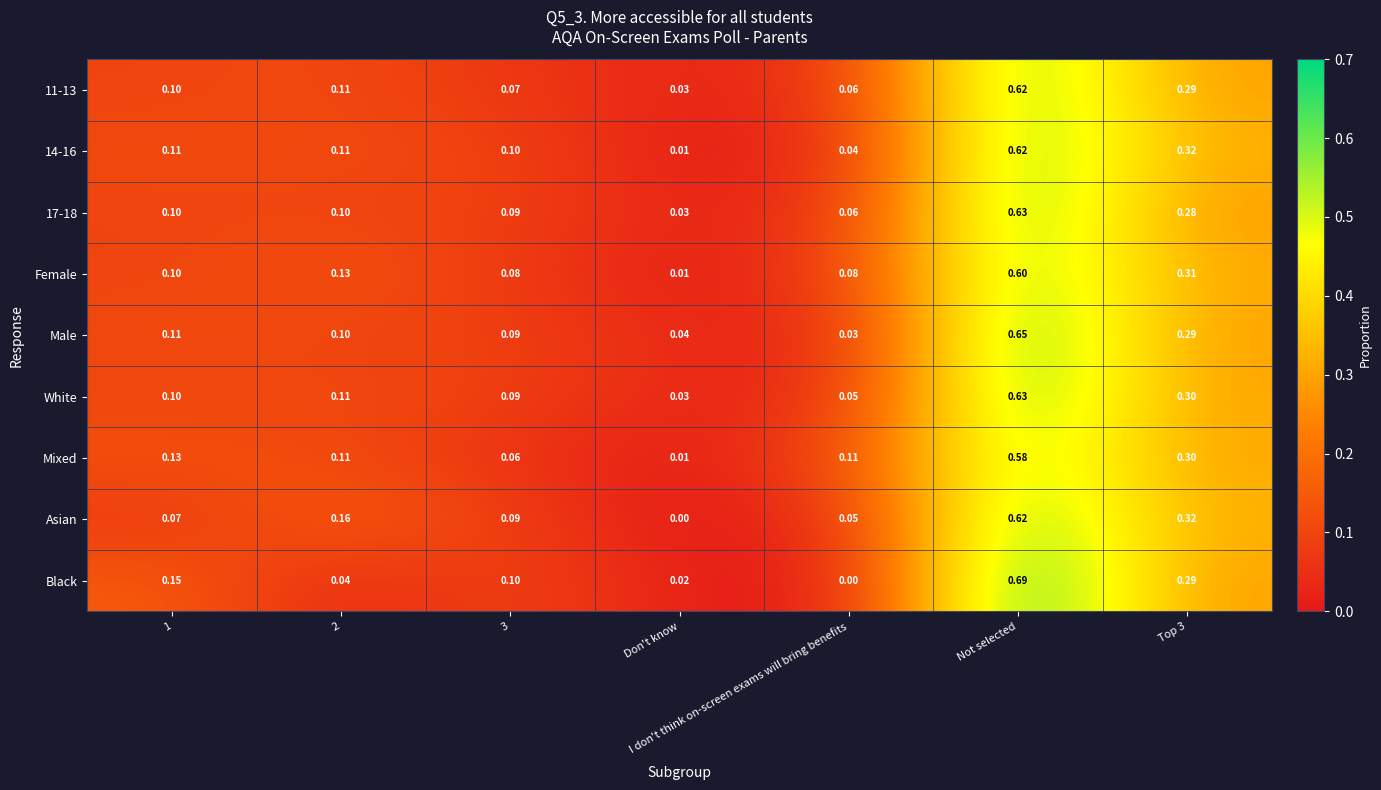

What is the difference between the highest and lowest values at Not selected?

0.1